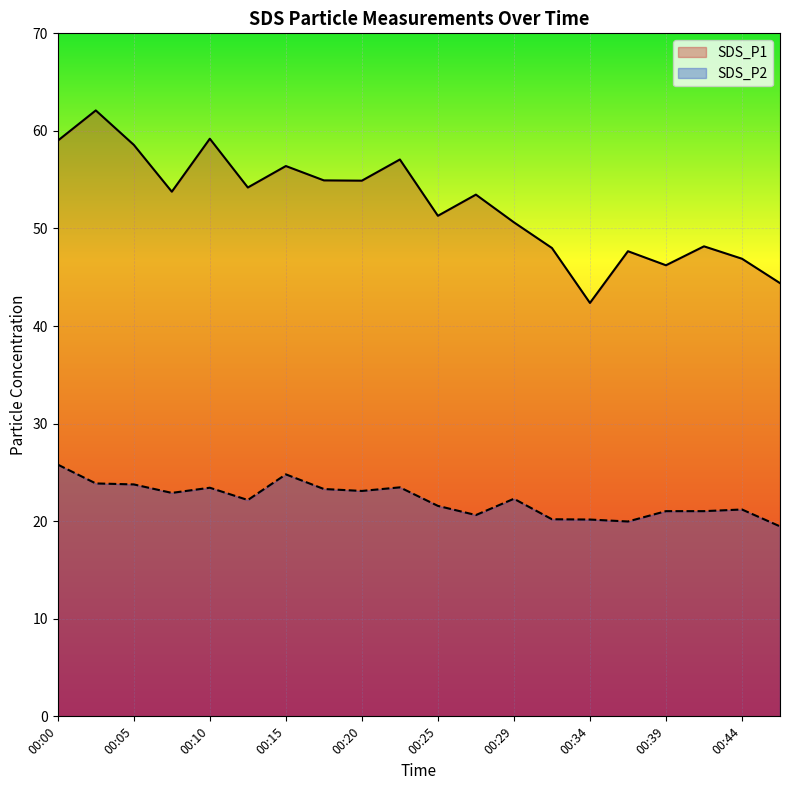

List the series in order of their peak value, highest first.

SDS_P1, SDS_P2